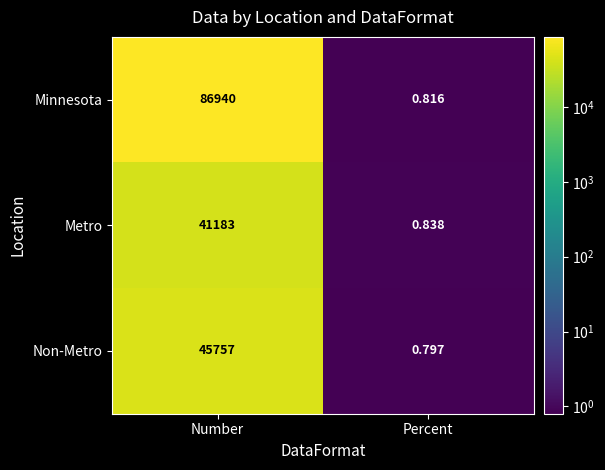

At which category is the sum across all series the highest?

Number